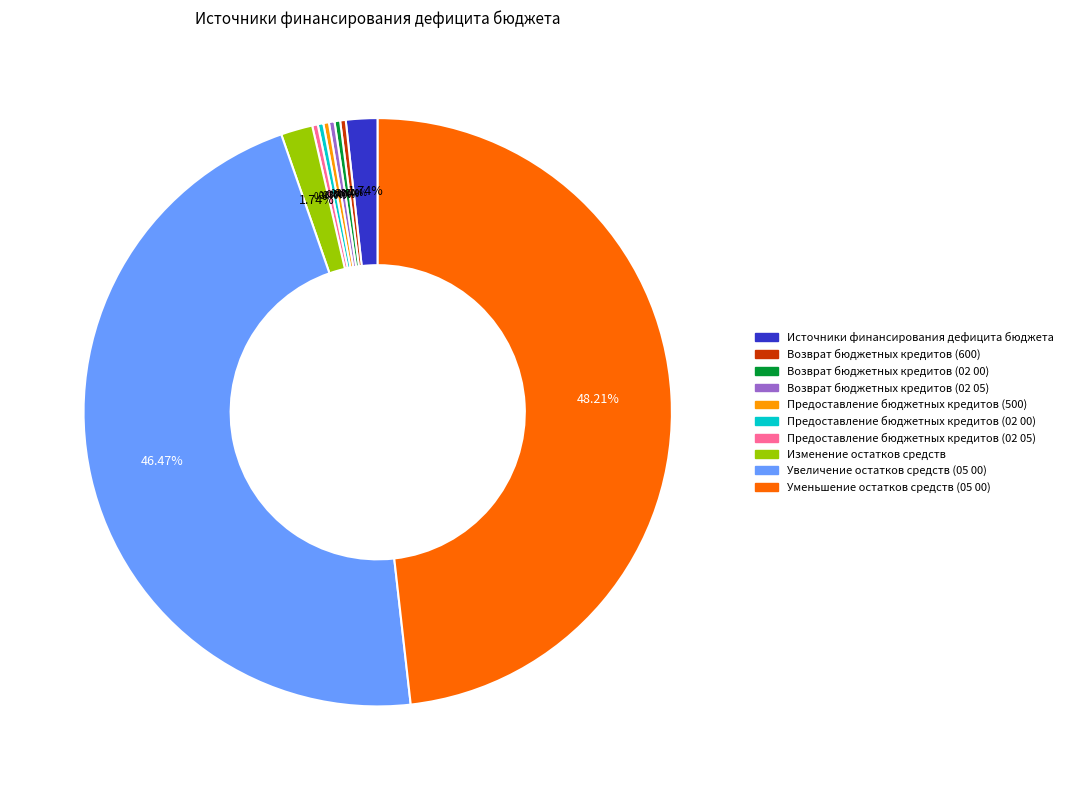

To the nearest percent, what is the difference between the largest and smallest slice percentages?

48%